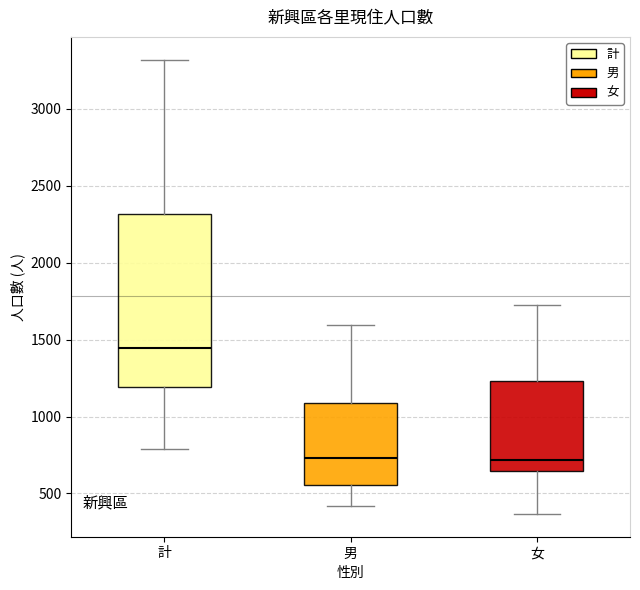

Reading left to right, transcribe this box plot: for each box, give where its median line is, the range the box spans, and where its two whiskers end, as read against the y-axis. The values are not printed on the chart, so give them approximately, as read against the axis.

計: median 1450, box 1200 to 2300, whiskers 800 to 3300
男: median 750, box 550 to 1100, whiskers 400 to 1600
女: median 700, box 650 to 1250, whiskers 350 to 1750